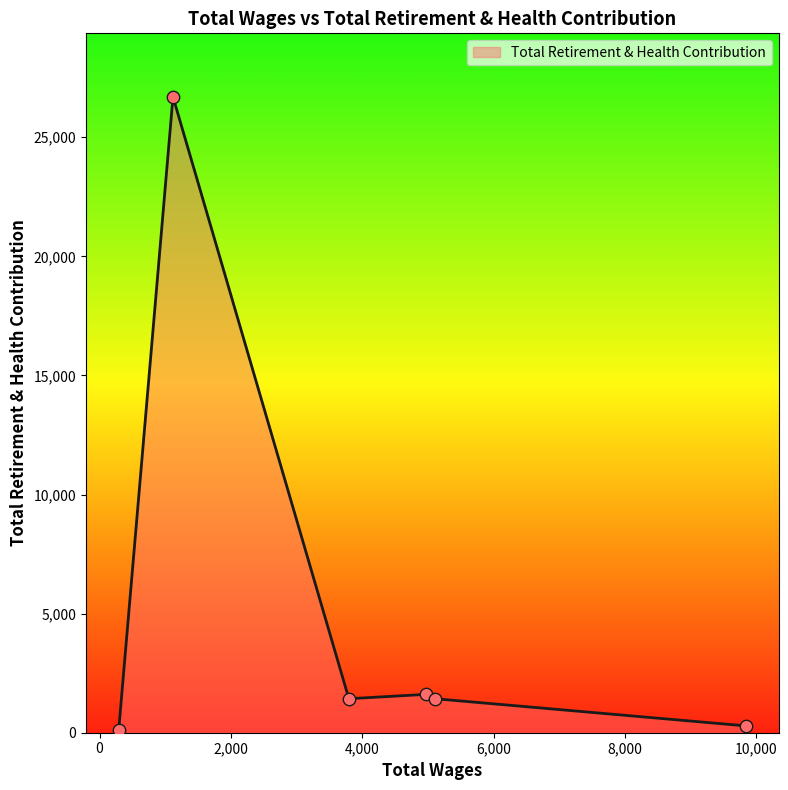

What is the maximum value shown in the chart?

26693